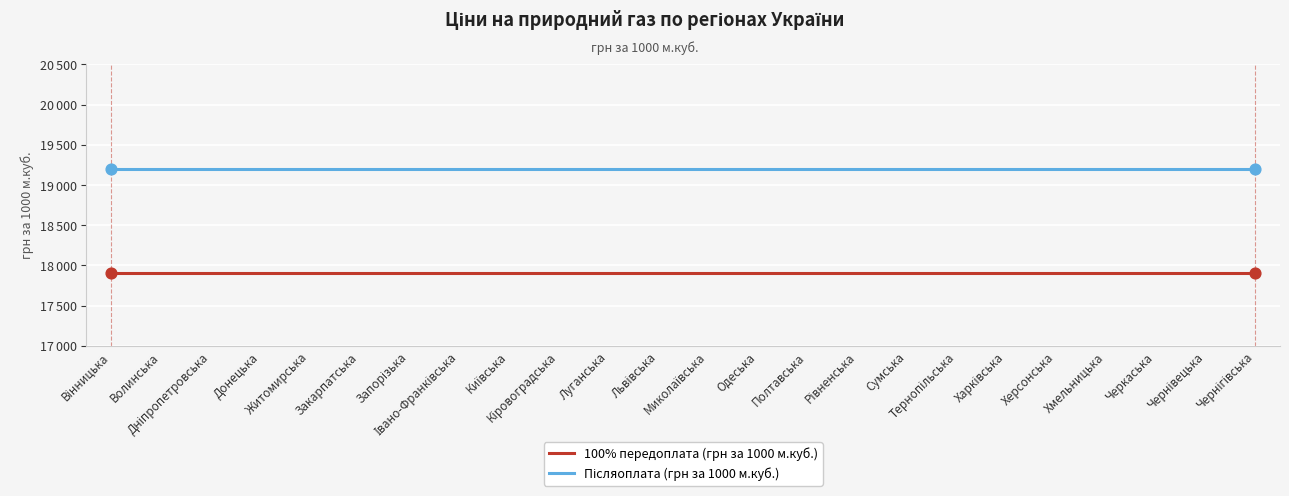

At how many categories does at least one series exceed 18343?

24